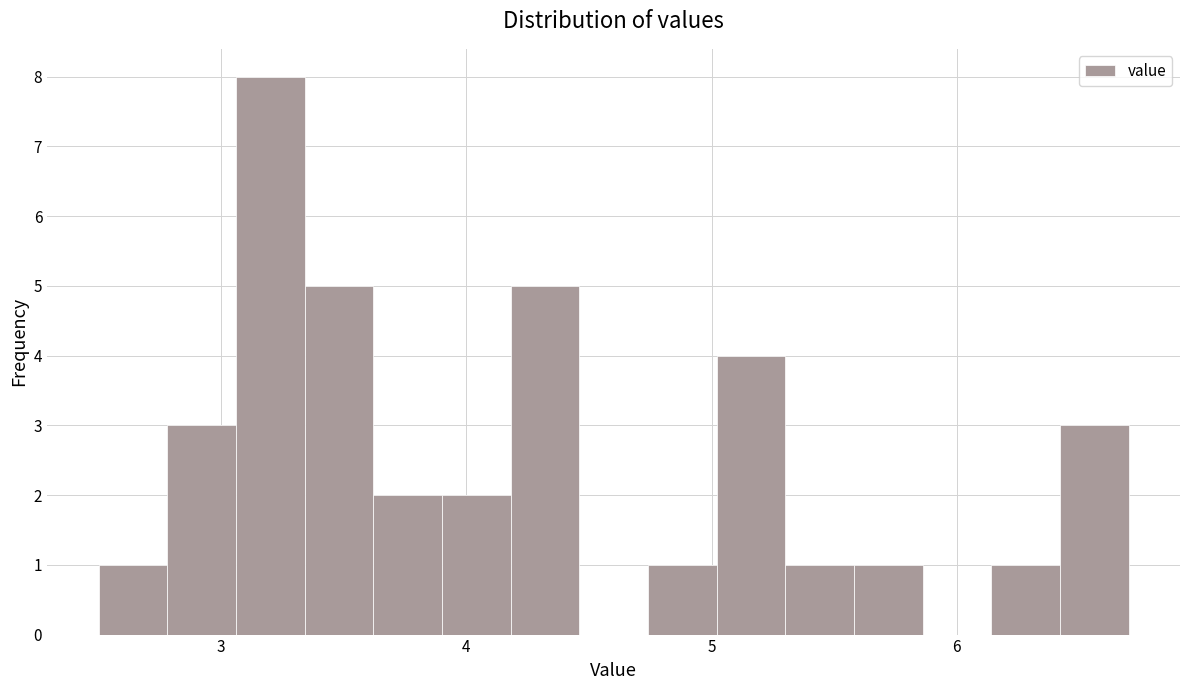

Read against the x-axis, roughly where is the centre of the tallest bar?

3.2